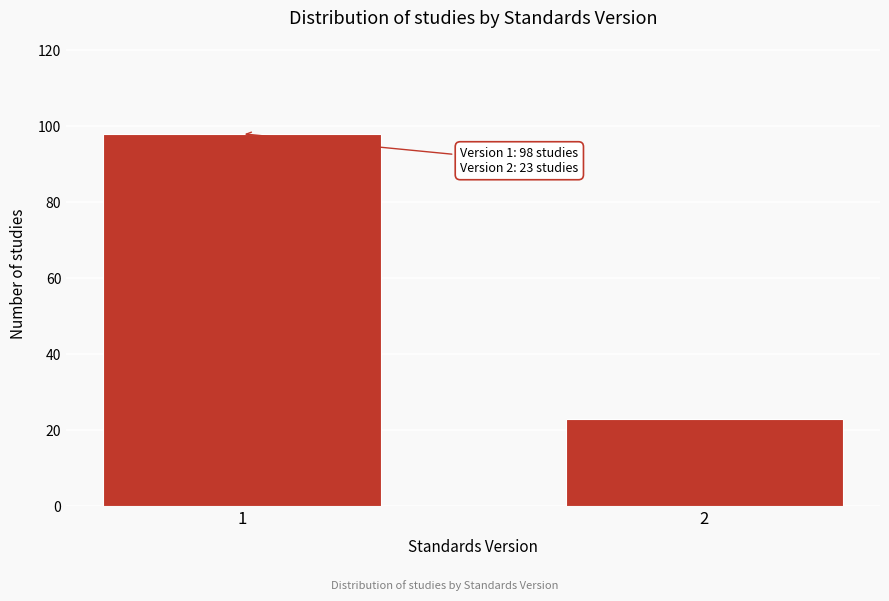

Reading left to right, what are all the values shown in this chart?

98	23